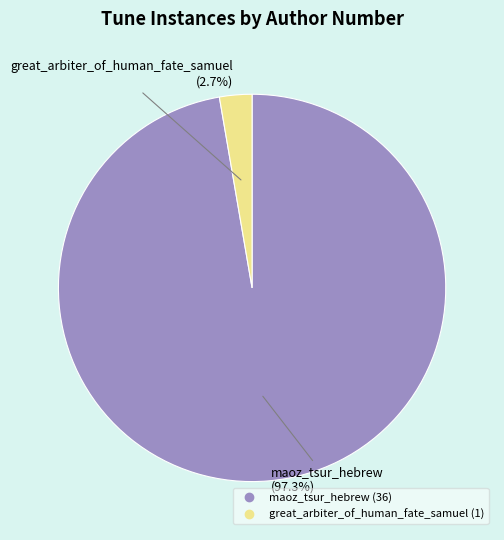

The maoz_tsur_hebrew slice represents 92% of the pie. True or false?

False